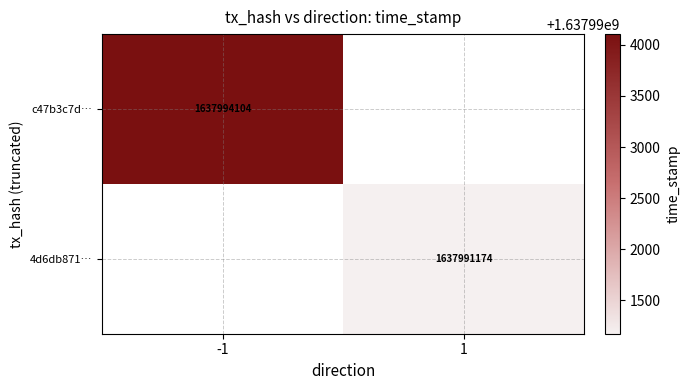

True or false: c47b3c7d… has a value of 473703261 at -1.

False